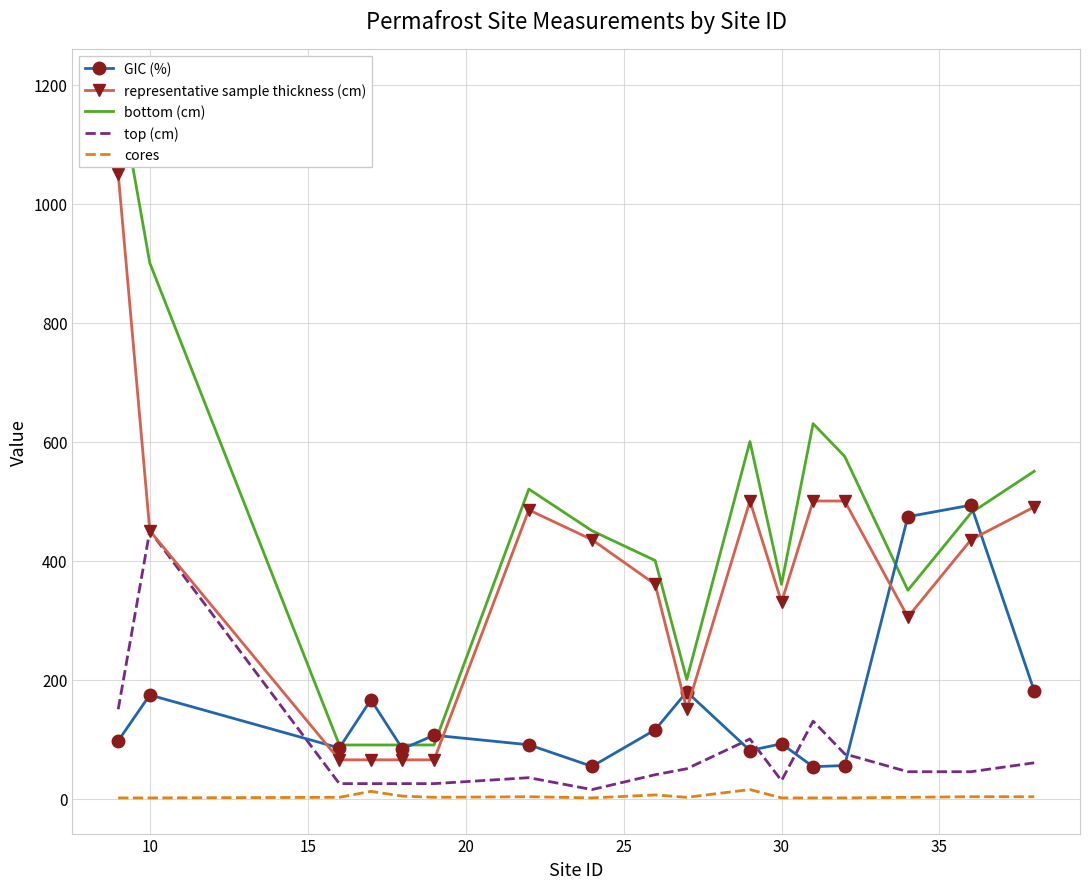

Count the number of categories in the chart.

17